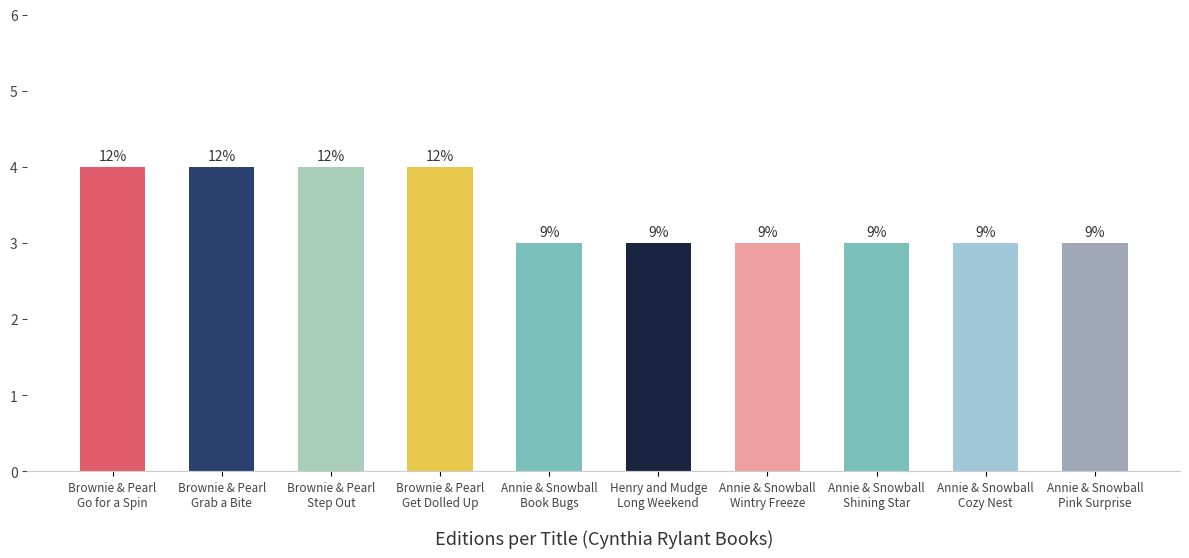

Rank the categories by value from lowest to highest.

Annie & Snowball
Book Bugs, Henry and Mudge
Long Weekend, Annie & Snowball
Wintry Freeze, Annie & Snowball
Shining Star, Annie & Snowball
Cozy Nest, Annie & Snowball
Pink Surprise, Brownie & Pearl
Go for a Spin, Brownie & Pearl
Grab a Bite, Brownie & Pearl
Step Out, Brownie & Pearl
Get Dolled Up